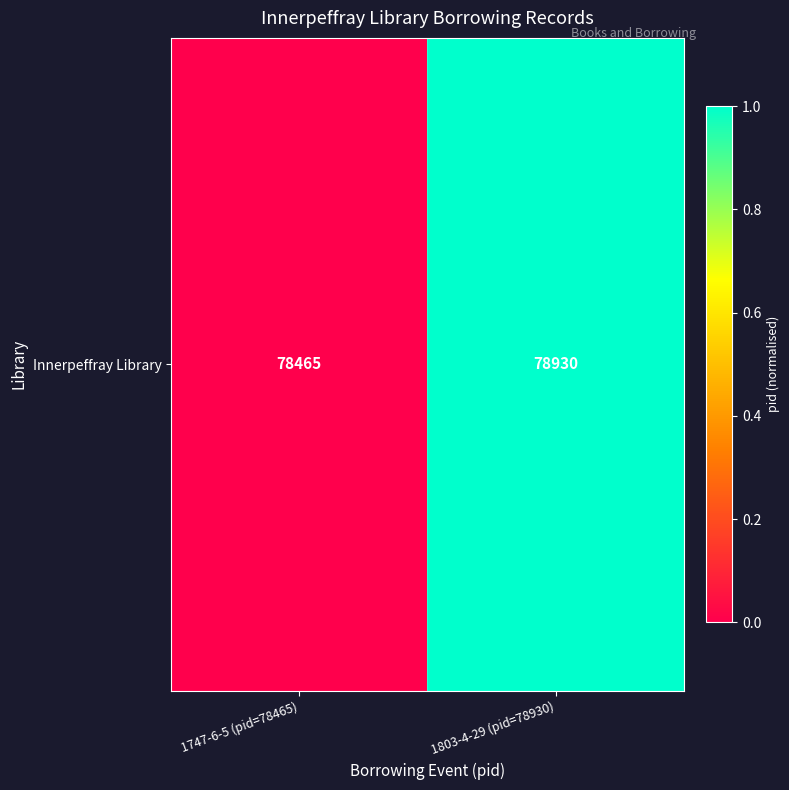

Reading right to left, what are all the values shown in this chart?

1803-4-29 (pid=78930)=1.0	1747-6-5 (pid=78465)=0.0